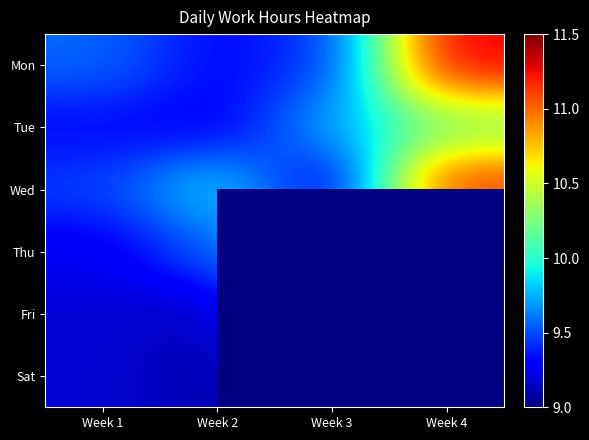

At how many categories does at least one series exceed 10?

2